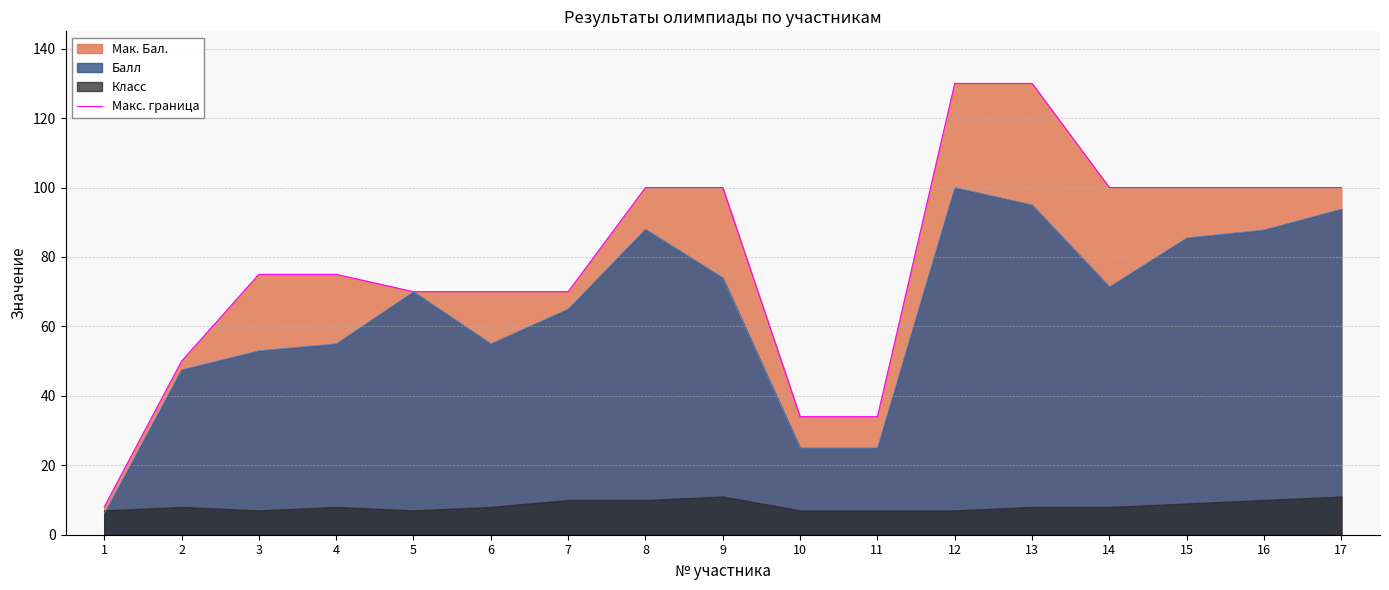

The value at 9 is 100. True or false?

True